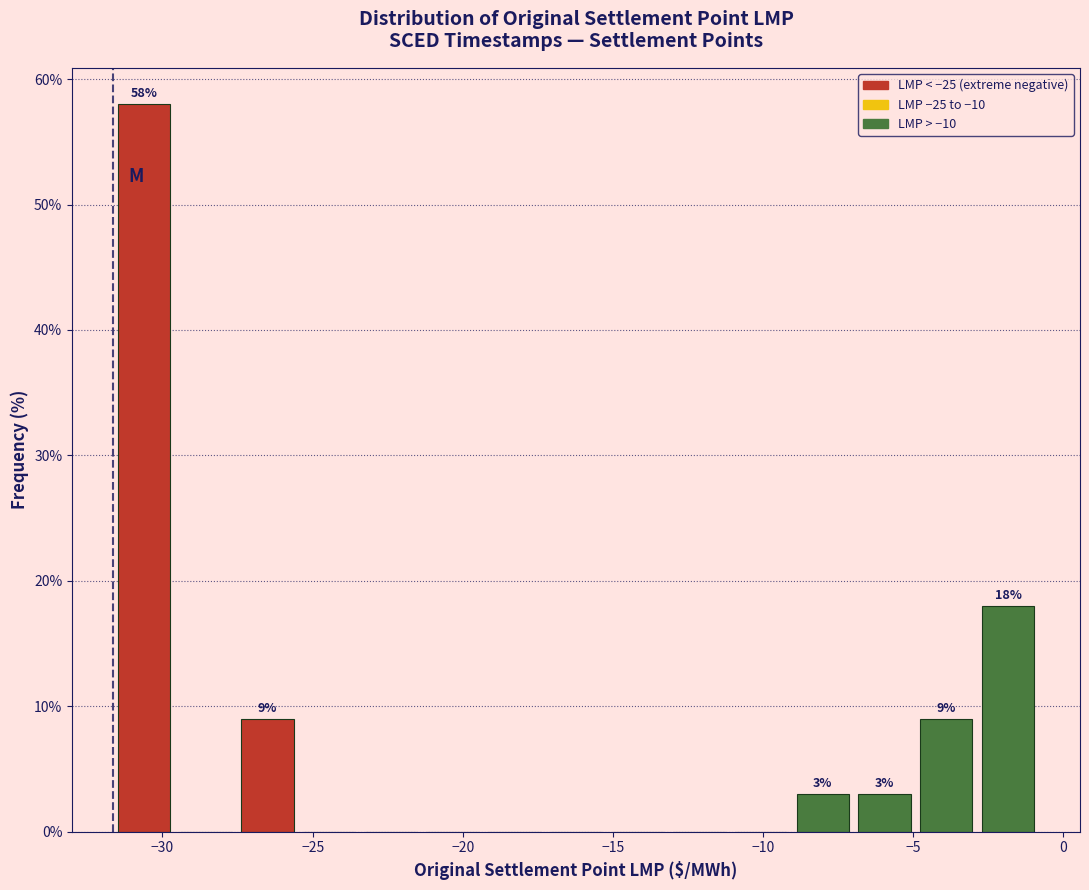

Which range on the x-axis has the tallest bar?

-31.5 to -29.5